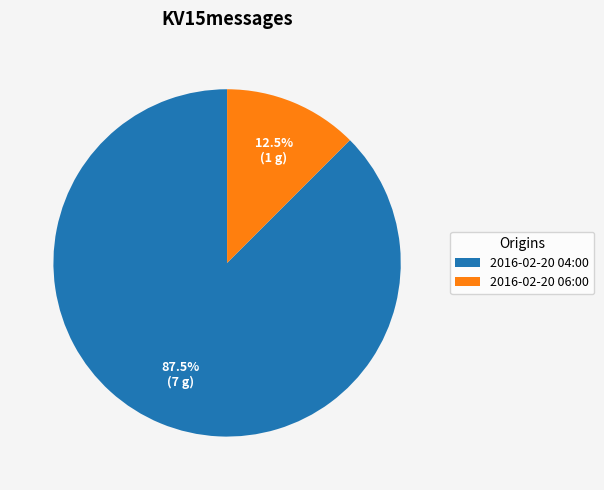

To the nearest percent, what is the difference between the 2016-02-20 04:00 and 2016-02-20 06:00 slice percentages?

75%